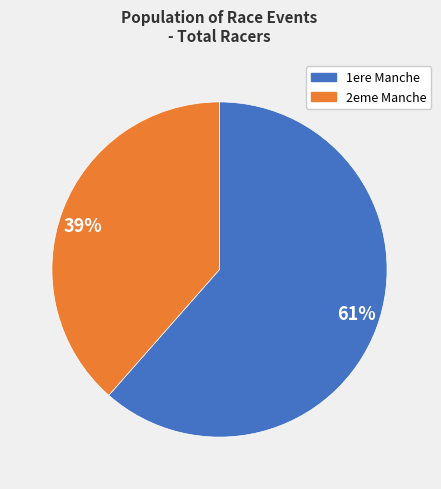

How many segments does this pie chart have?

2